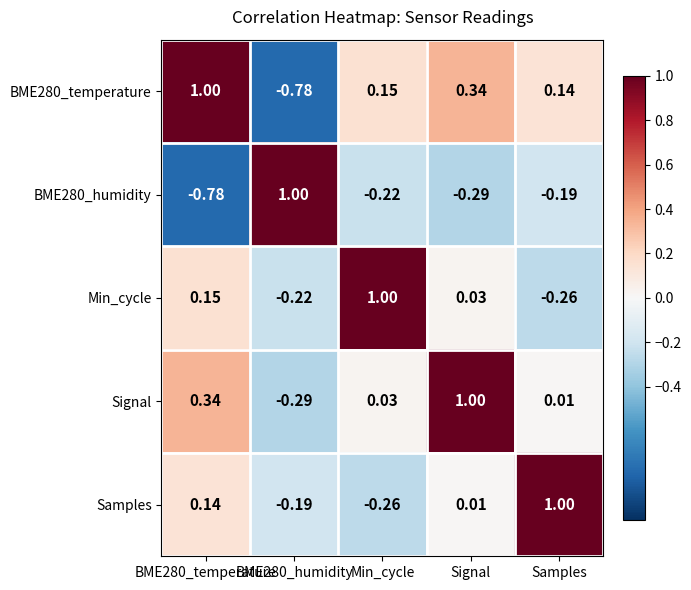

Count the number of data series in this chart.

5